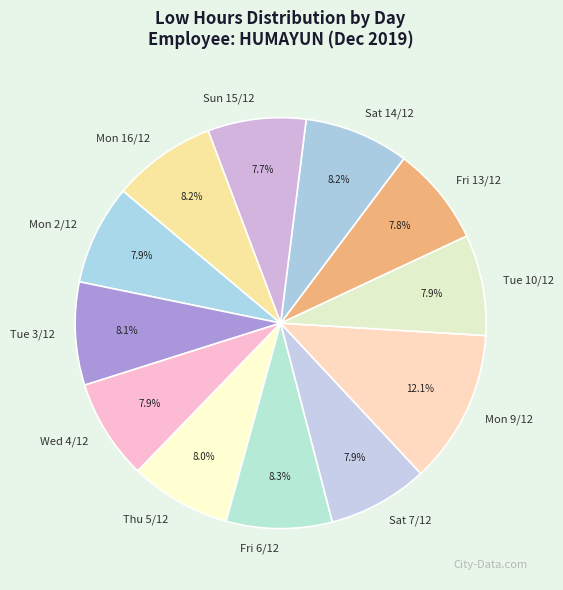

Combined, what portion of the pie is Mon 9/12 and Mon 2/12?

20.0%